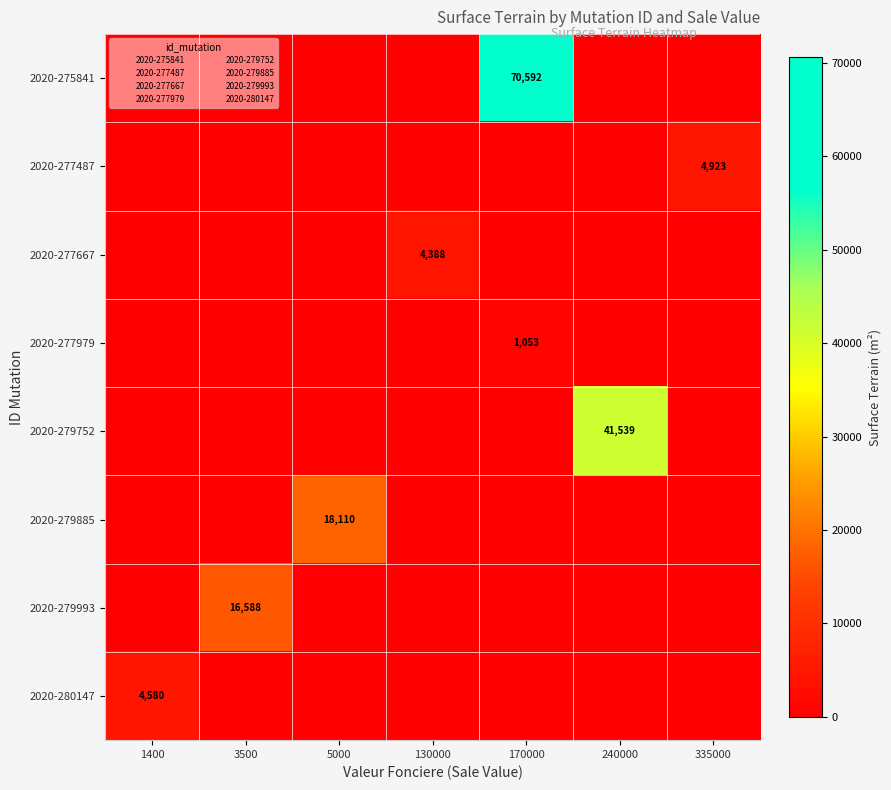

How many values in the 2020-279752 series exceed 0?

1